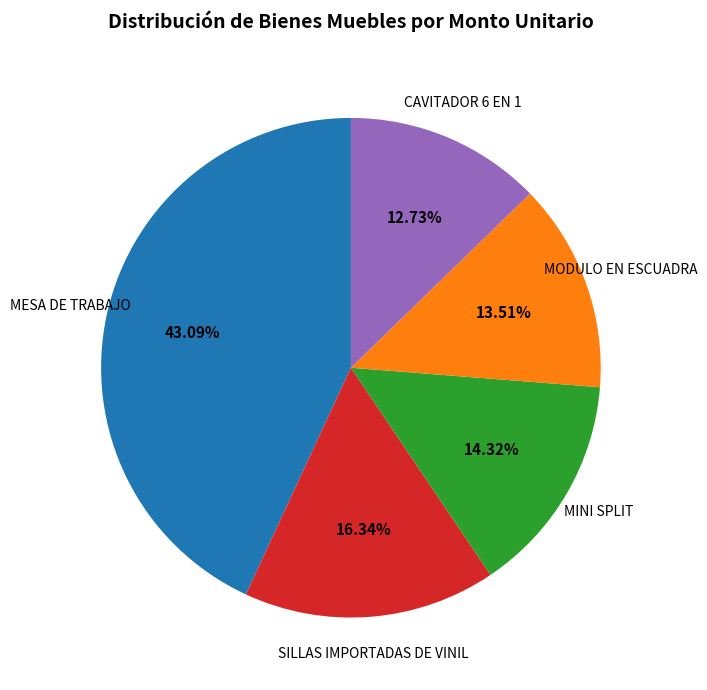

Is there a majority slice in this chart?

No